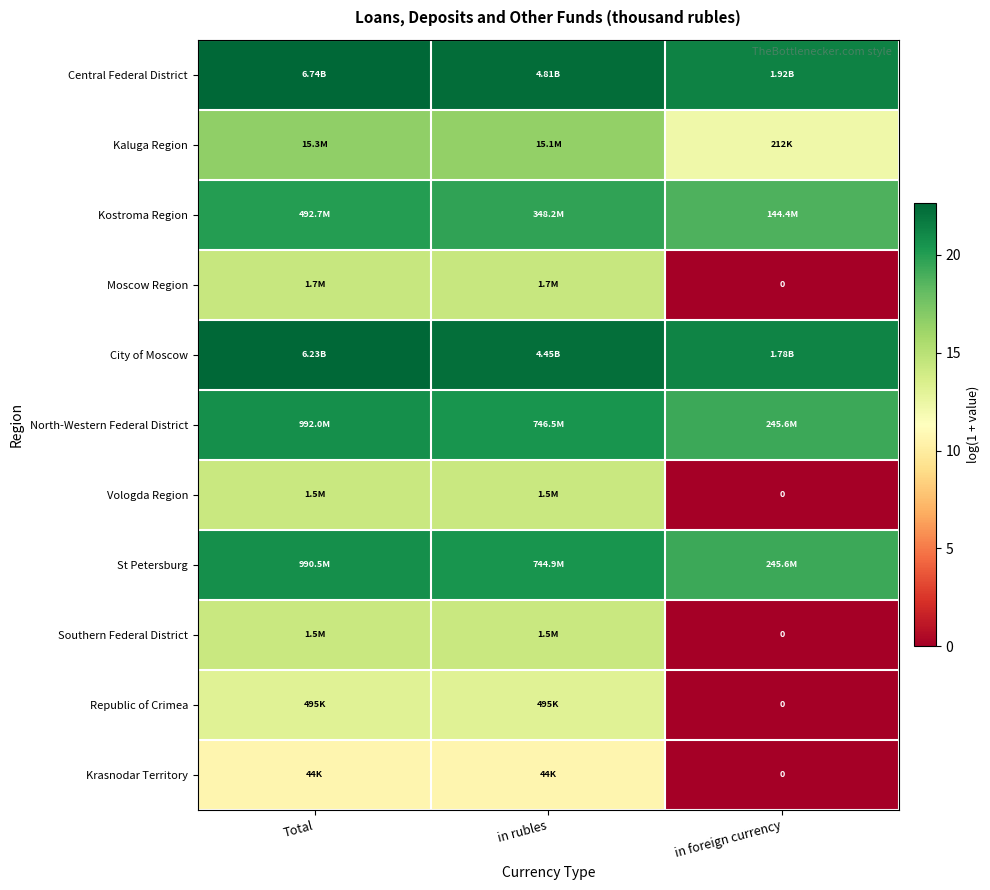

The value of City of Moscow at in rubles is 22.2. True or false?

True